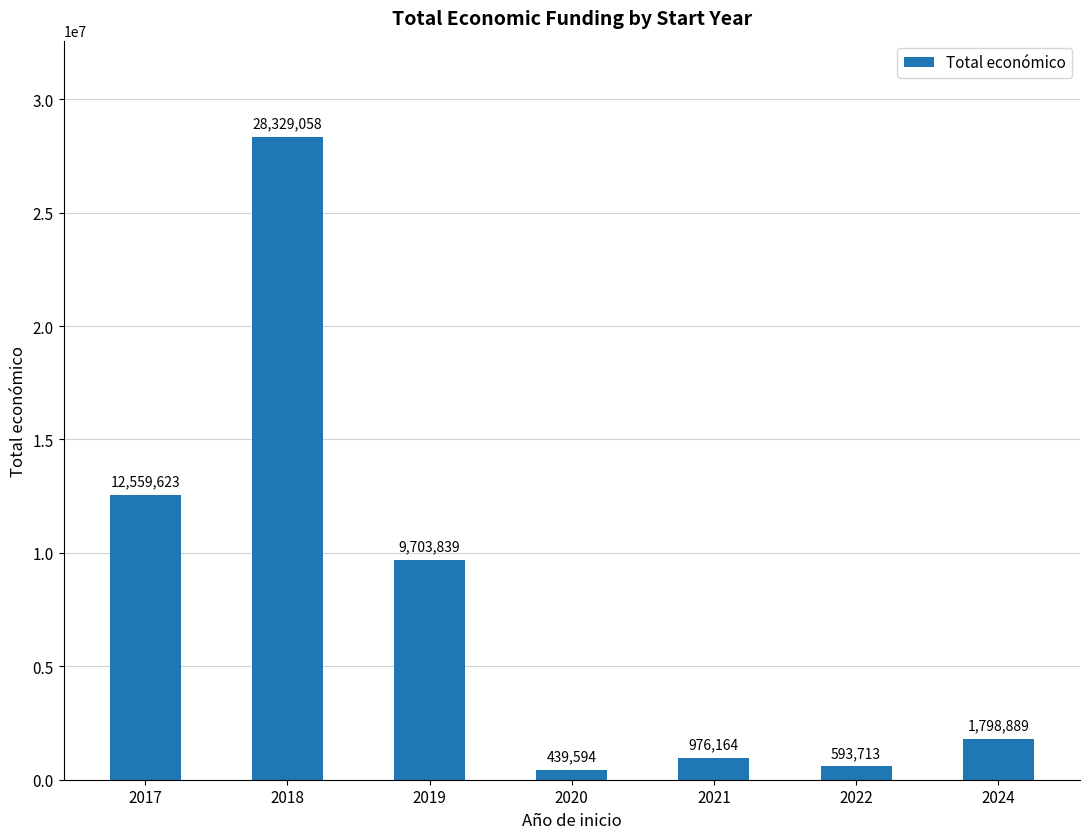

At which category does the chart reach its peak across all series?

2018